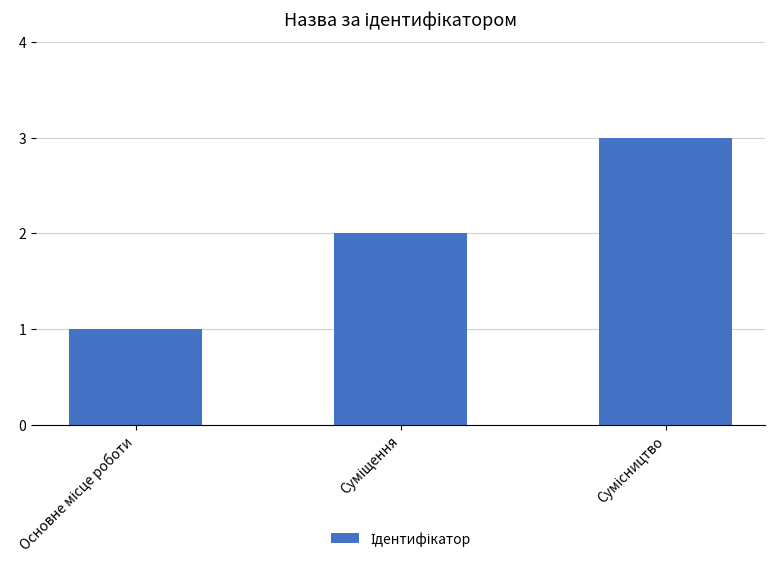

How many data points are less than 2?

1